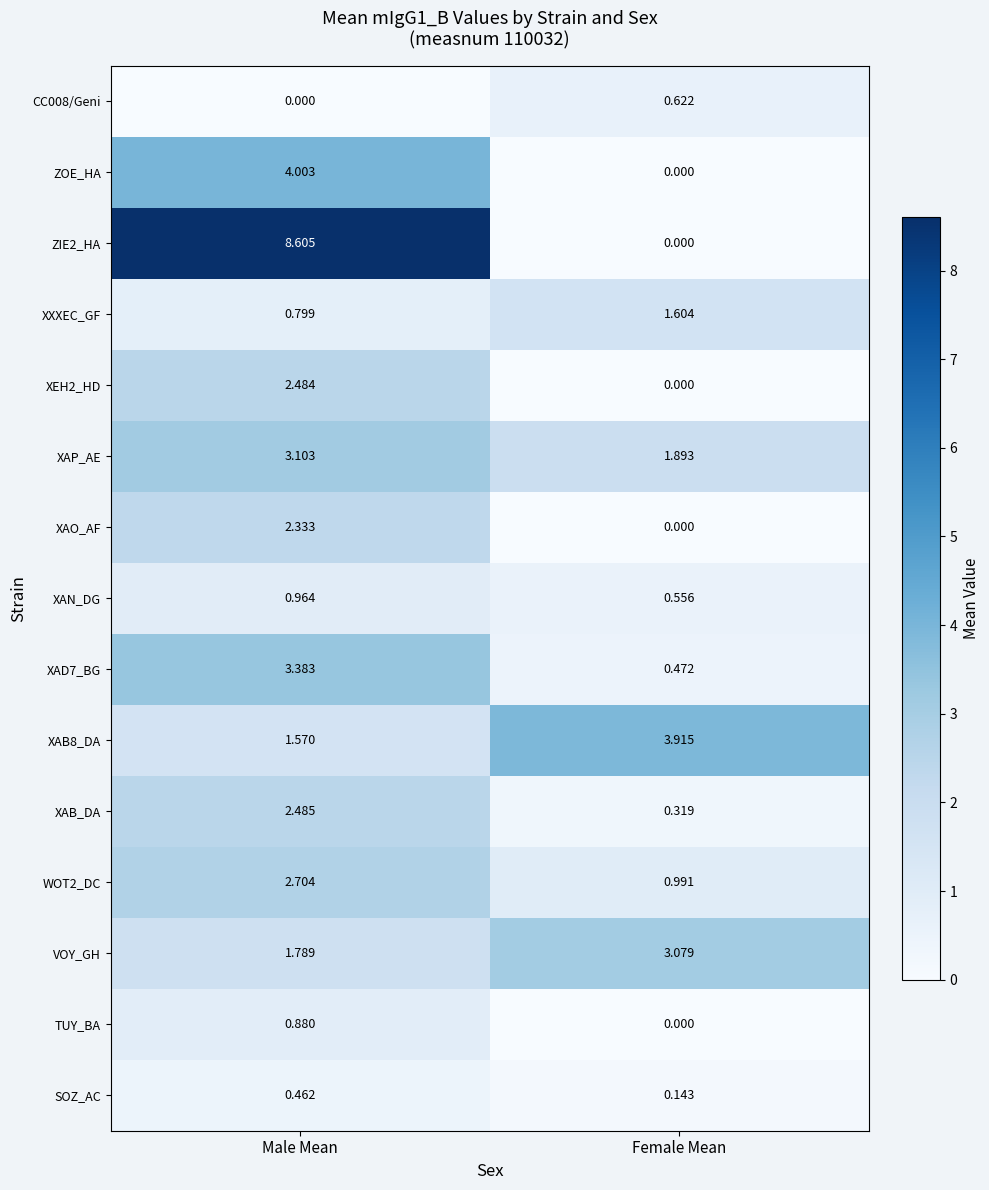

At which label does XEH2_HD reach its minimum?

Female Mean